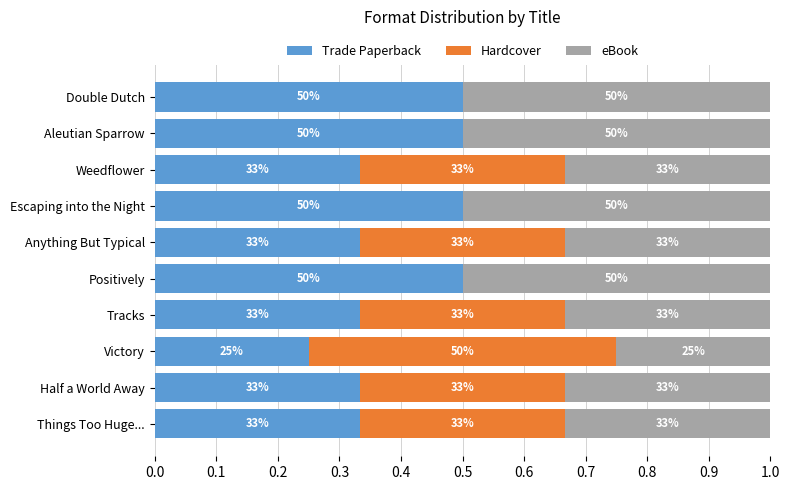

What are all the series names shown in the legend?

Trade Paperback, Hardcover, eBook